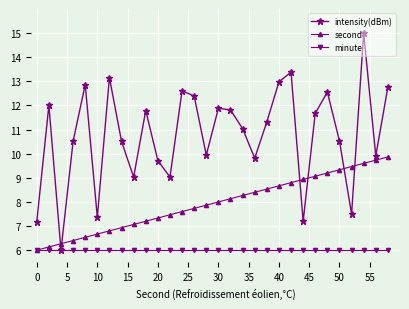

Which series ends up on top after the final intersection of second and intensity(dBm)?

intensity(dBm)